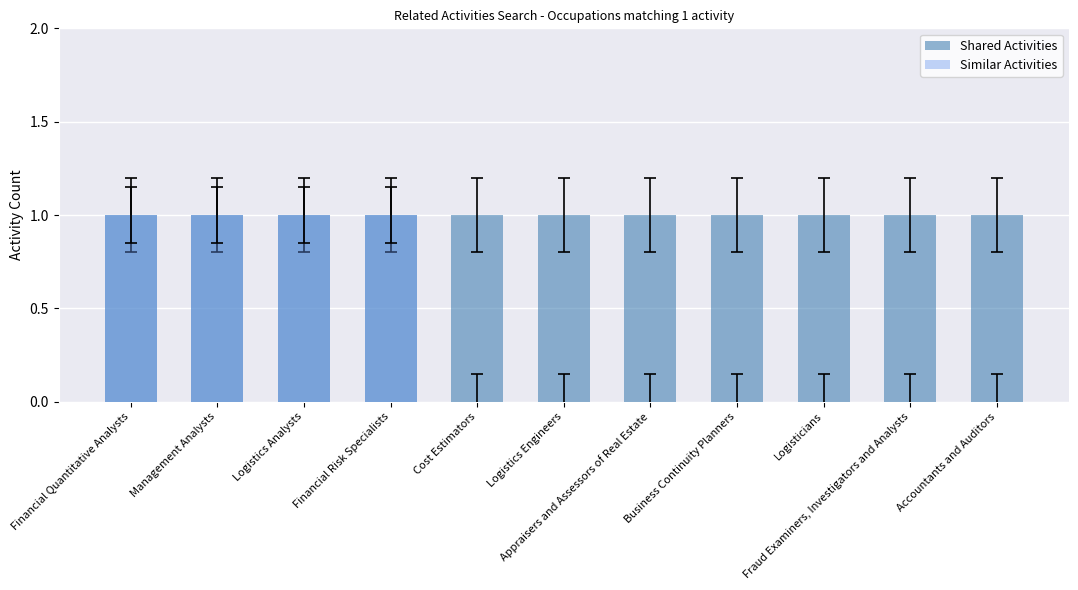

How many values in Similar Activities are above zero?

4